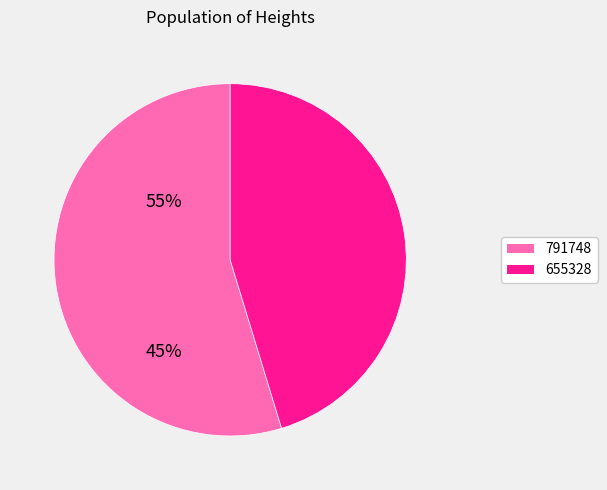

What is the smallest slice in the pie chart?

655328